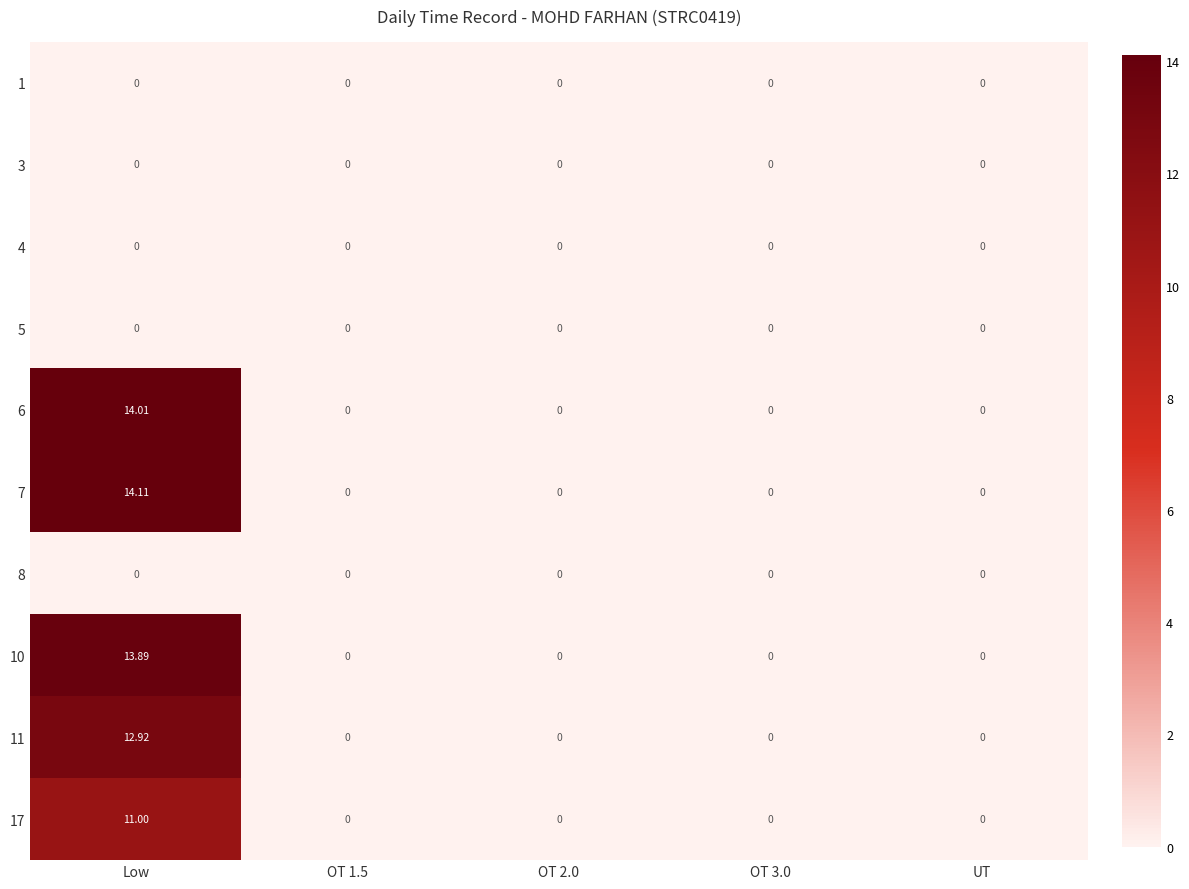

At which category does the chart reach its peak across all series?

Low